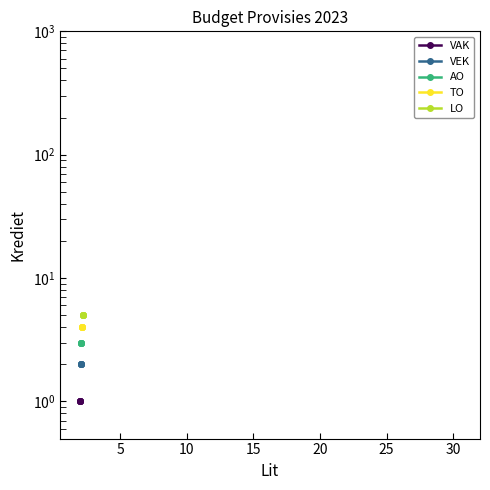

The AO series shows 1 at 15. True or false?

False